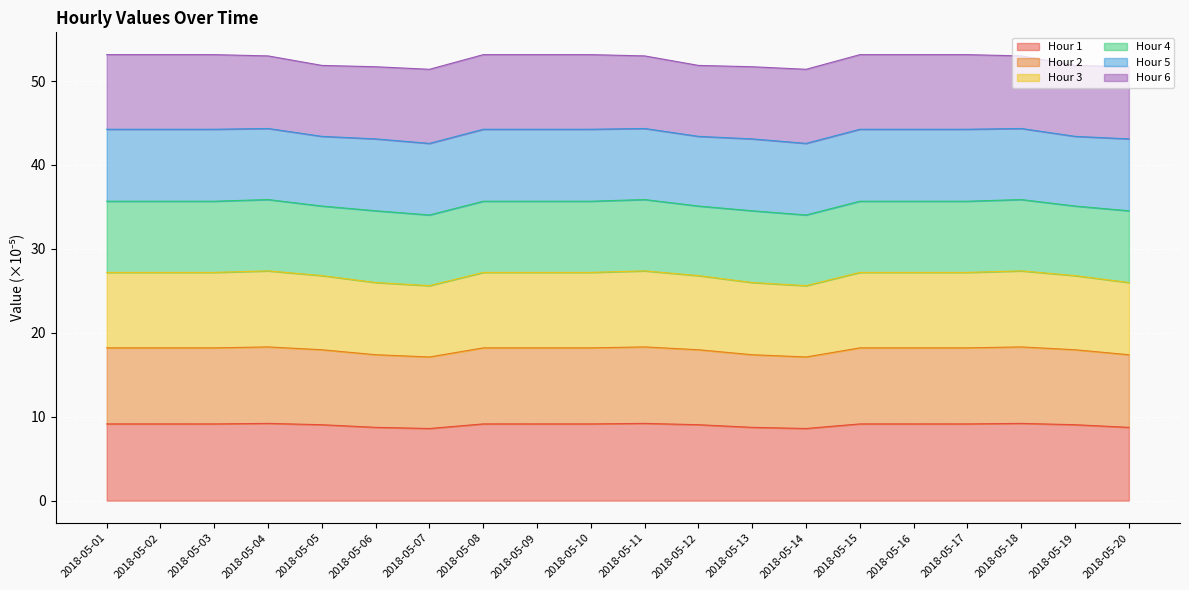

What is the total value across all series at 2018-05-02?

53.2